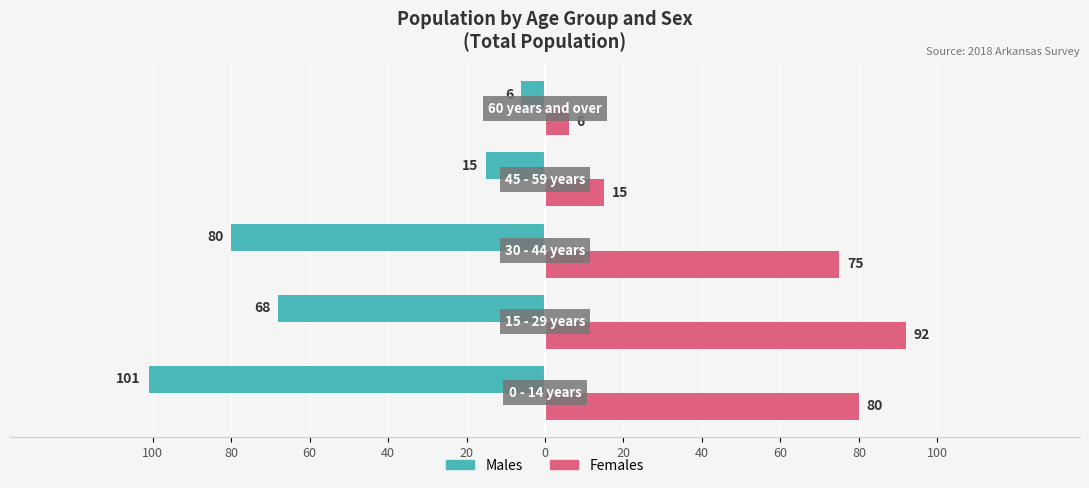

Reading left to right, list all the values displayed in this chart.

Males: -101	-68	-80	-15	-6
Females: 80	92	75	15	6